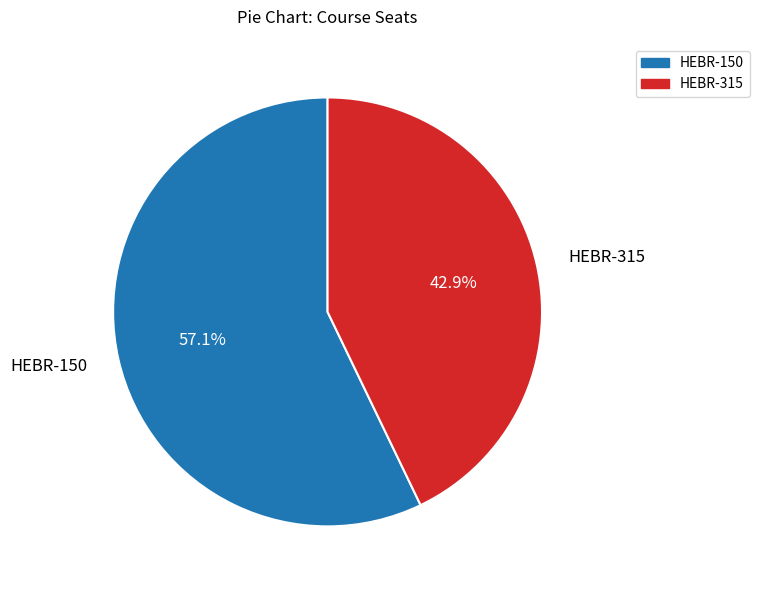

Which slice is the smallest?

HEBR-315